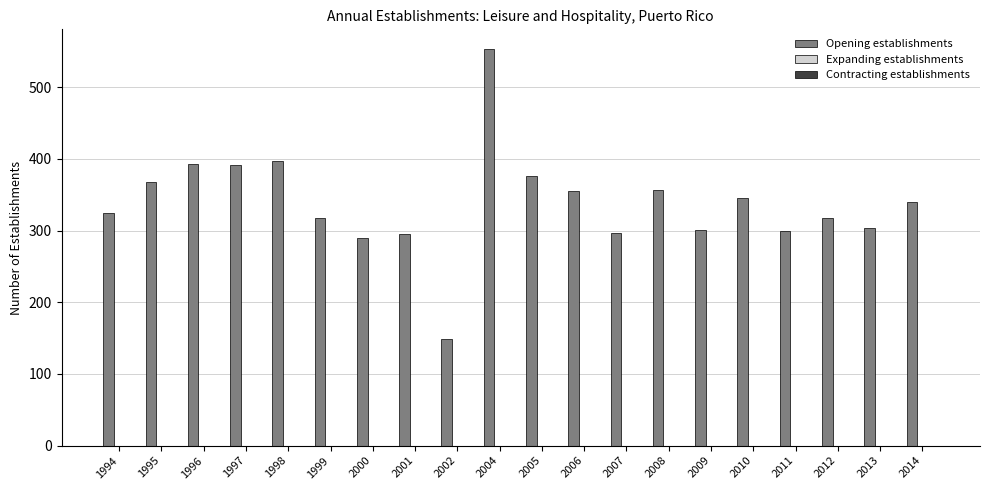

What is the greatest value displayed?

553